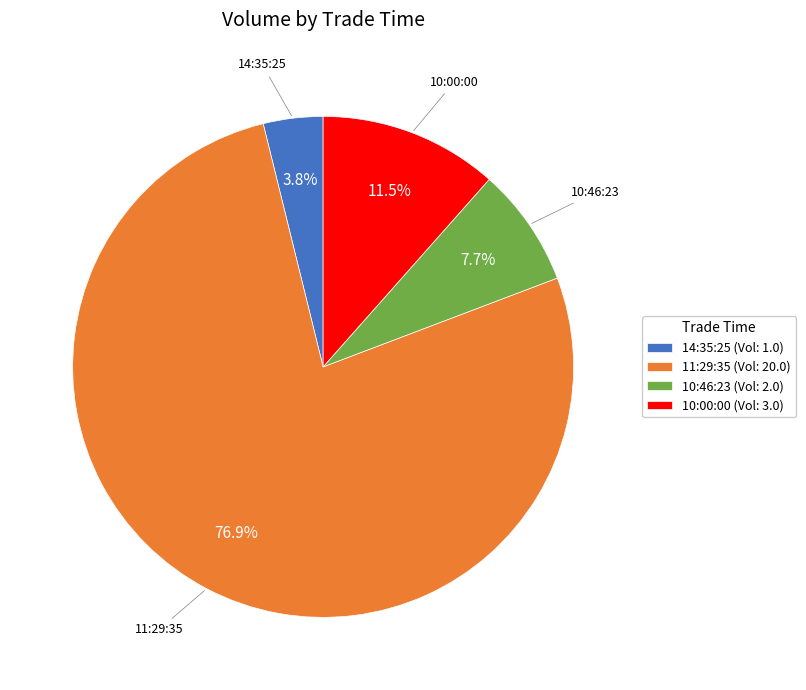

How many segments does this pie chart have?

4